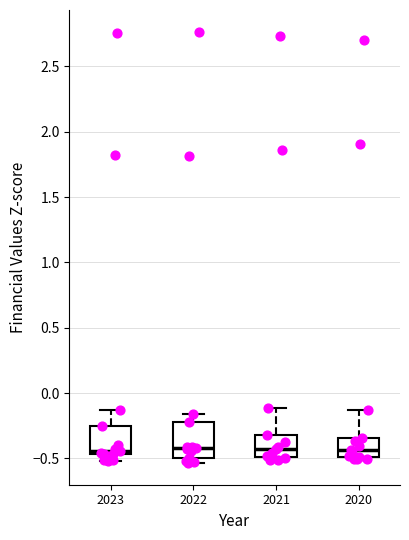

Reading left to right, transcribe this box plot: for each box, give where its median line is, the range the box spans, and where its two whiskers end, as read against the y-axis. The values are not printed on the chart, so give them approximately, as read against the axis.

2023: median -0.45 (just above the box's lower edge), box -0.45 to -0.25, whiskers -0.50 to -0.15
2022: median -0.40, box -0.50 to -0.20, whiskers -0.55 to -0.15
2021: median -0.45, box -0.50 to -0.30, whiskers -0.50 (just below the box's lower edge) to -0.10
2020: median -0.45, box -0.50 to -0.35, whiskers -0.50 (just below the box's lower edge) to -0.15